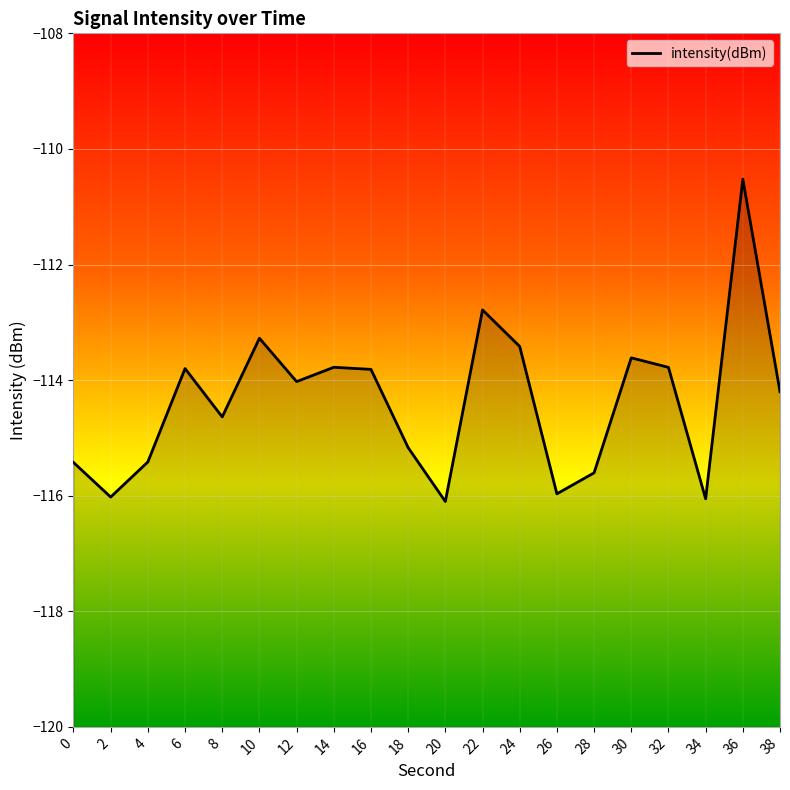

What is the sum of the values at 0 and 4?

-230.8